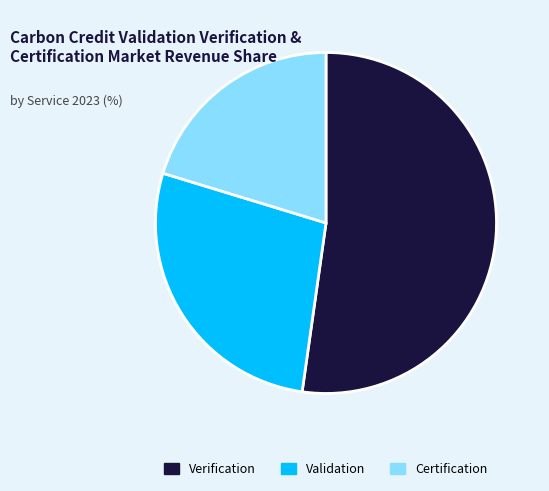

How many slices are in this pie chart?

3